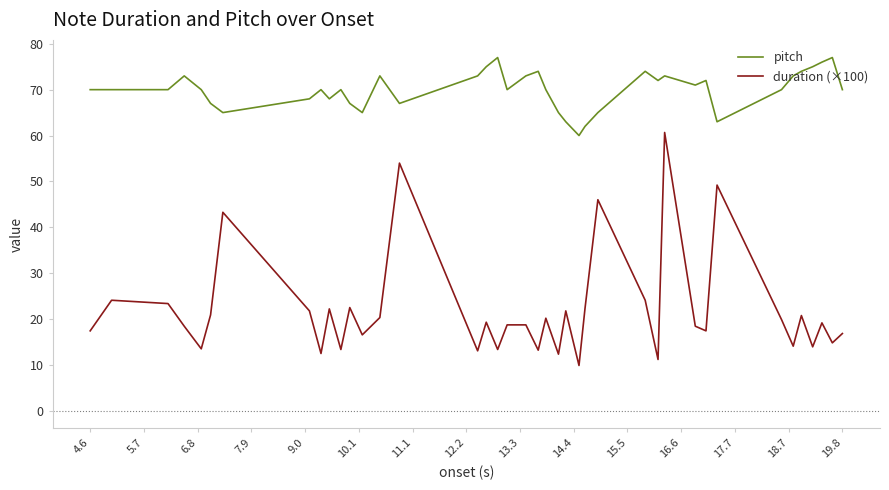

What is the difference between the maximum and minimum values in the duration (×100) series?

50.8